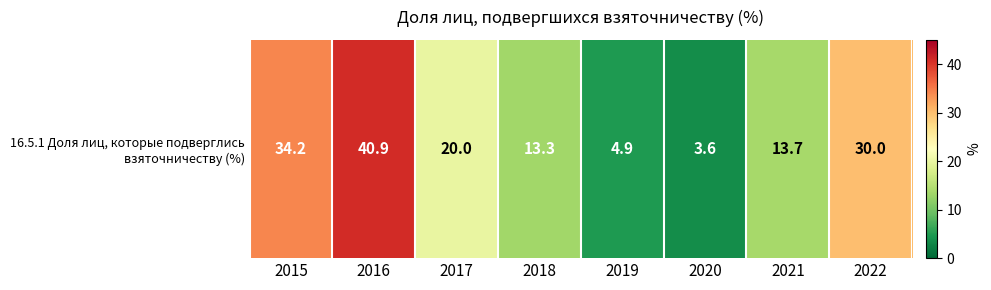

What is the average value?

20.1